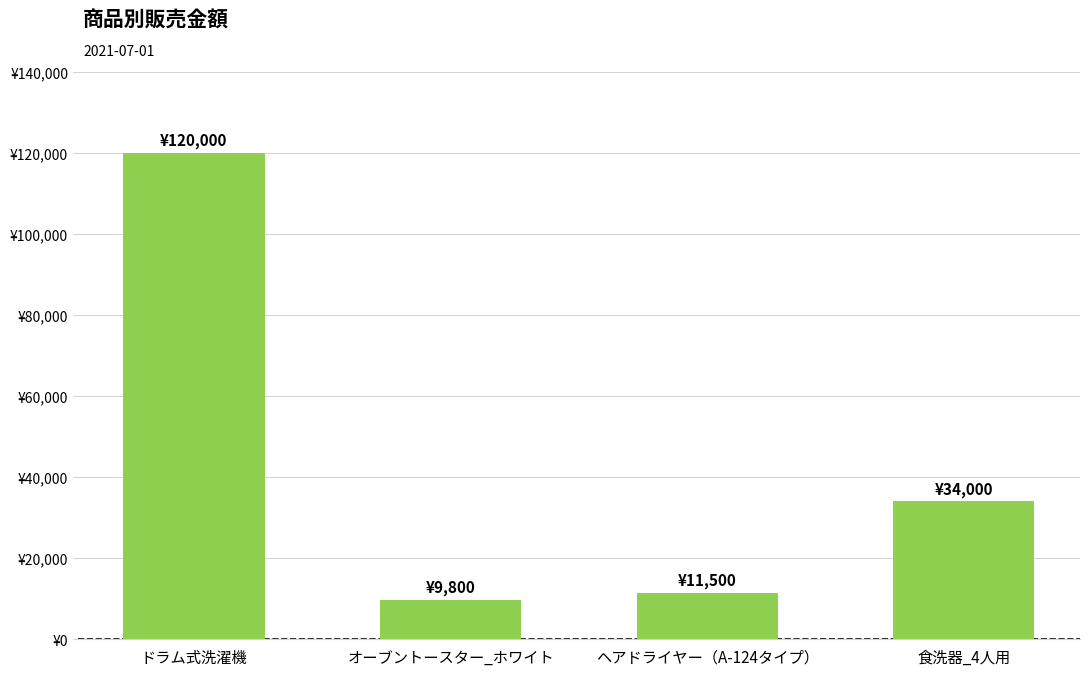

Between 食洗器_4人用 and ヘアドライヤー（A-124タイプ）, which is larger?

食洗器_4人用